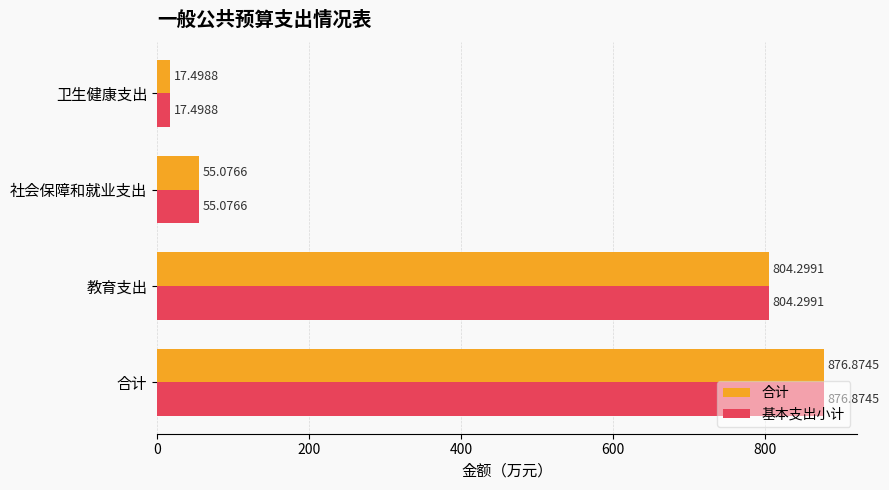

How many data points in 合计 are above 804?

2